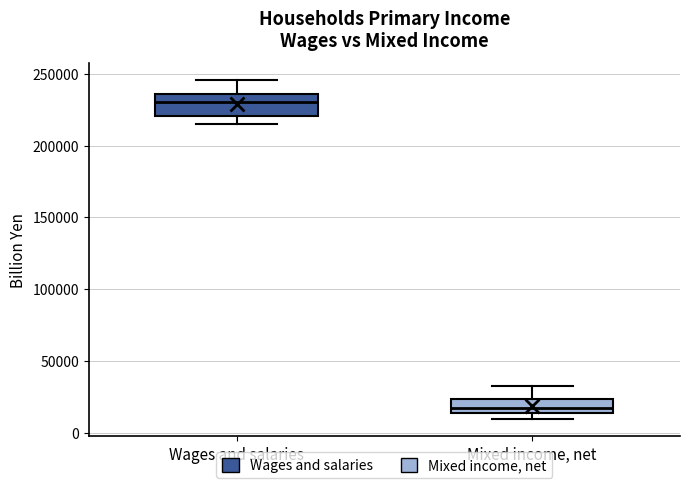

Where does the upper whisker of the box for Wages and salaries end on the y-axis? The values are not printed on the chart, so give them approximately, as read against the axis.

245000